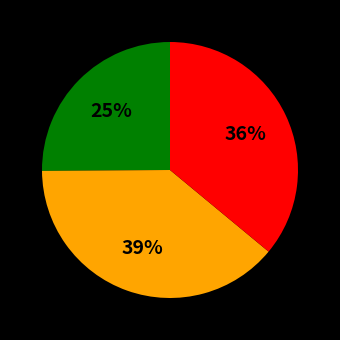

Is there a majority slice in this chart?

No